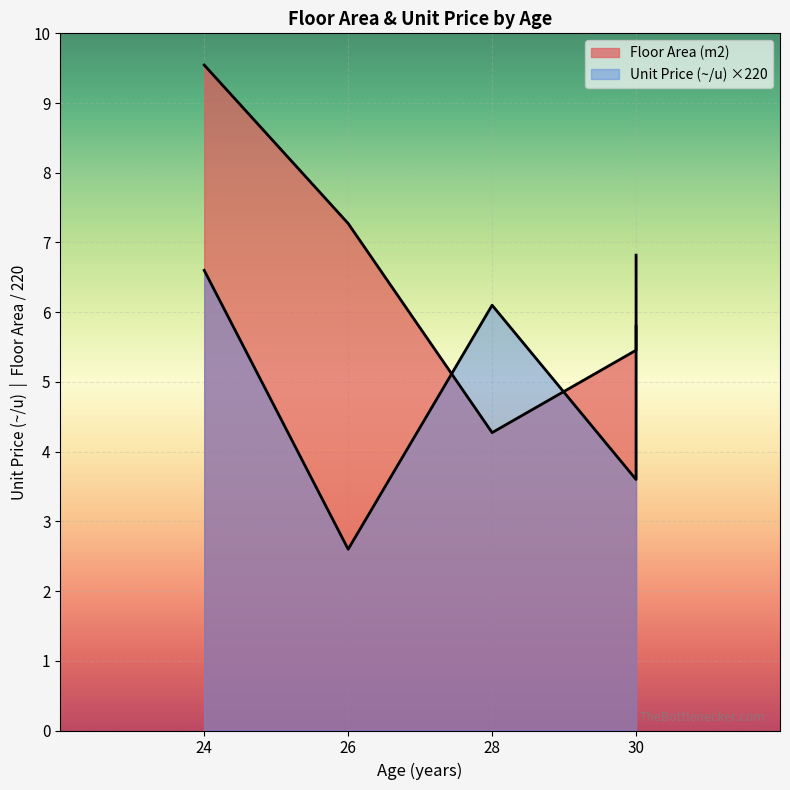

True or false: Floor Area (m2) and Unit Price (~/u) cross at least once.

False